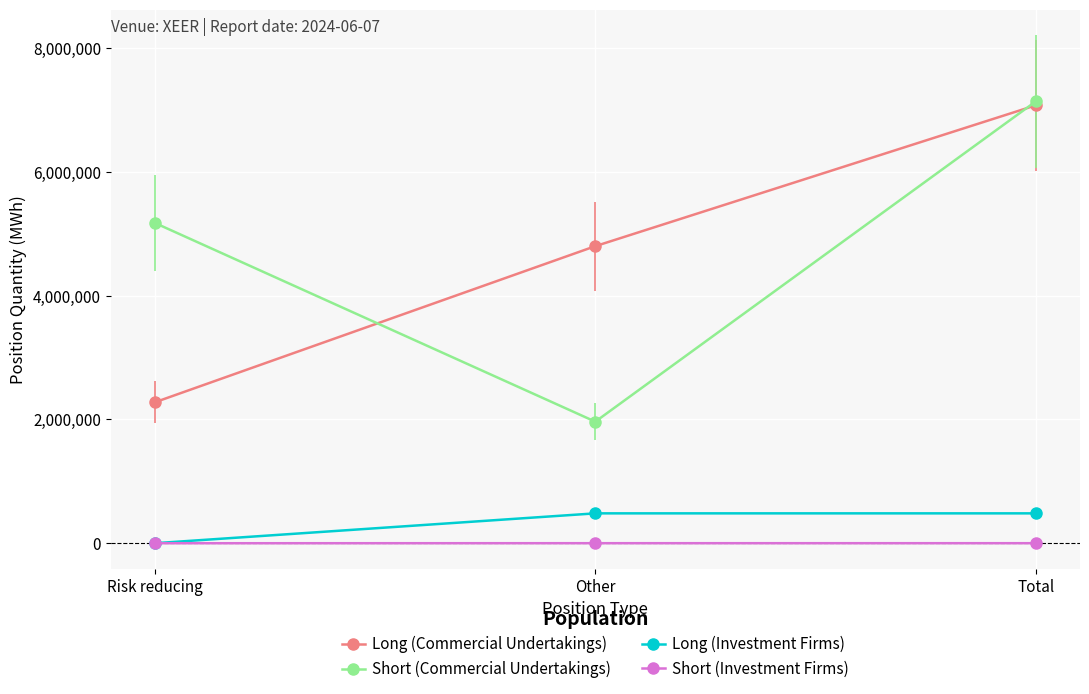

Is this an area chart (filled region under the line)?

No